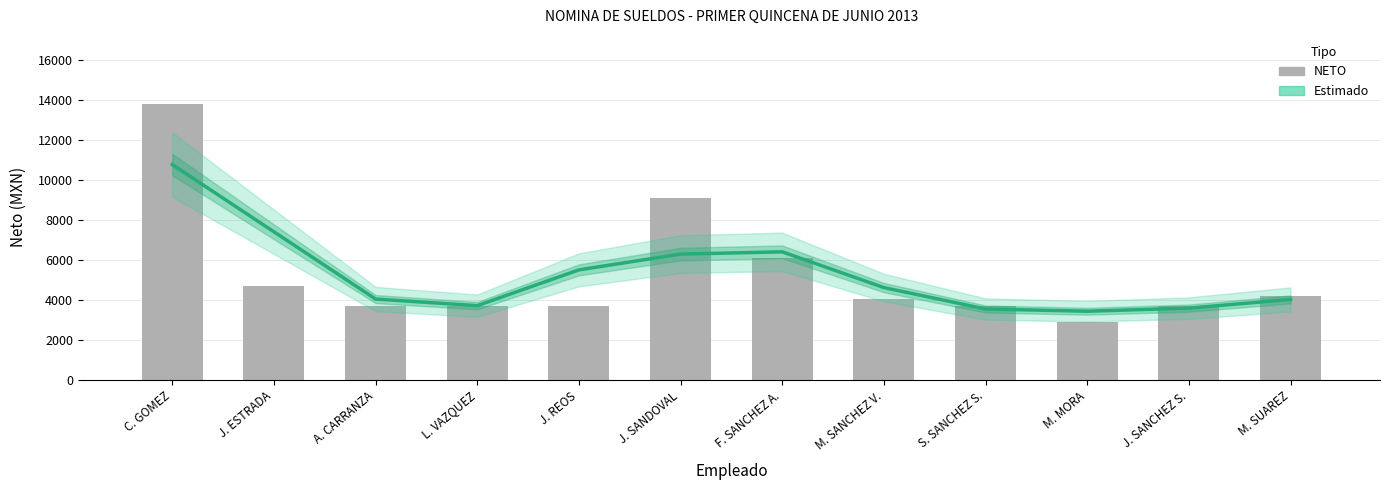

Reading left to right, list all the values displayed in this chart.

Estimado: 10774.0	7409.3	4044.7	3716.0	5505.3	6295.0	6407.3	4618.0	3548.0	3435.7	3591.0	4026.7
NETO: 13810.0	4702.0	3716.0	3716.0	3716.0	9084.0	6085.0	4053.0	3716.0	2875.0	3716.0	4182.0